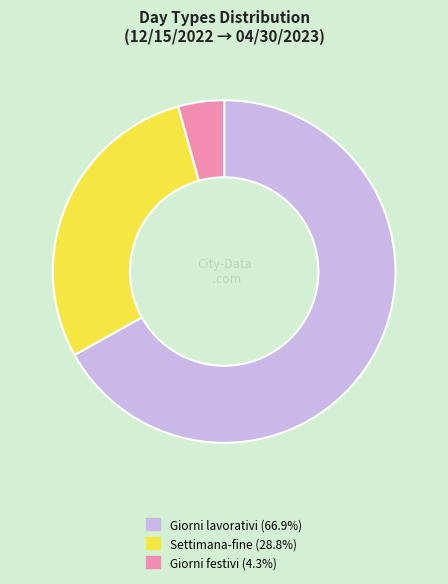

Is there any slice that represents more than half of the pie?

Yes